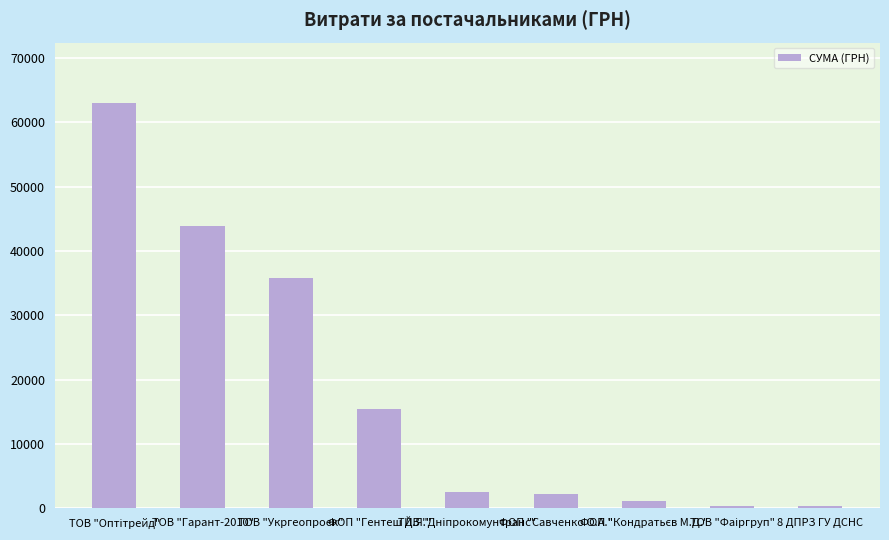

What is the value of the 4th bar from the left?

15466.0